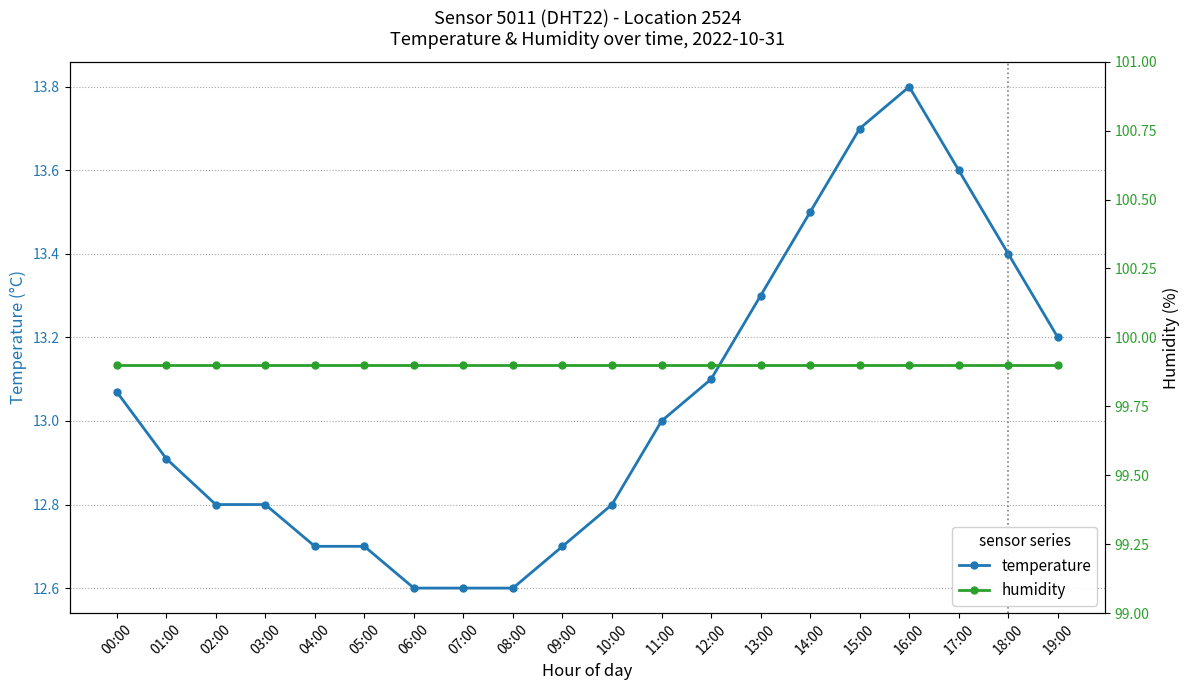

How many lines are shown in the chart?

2